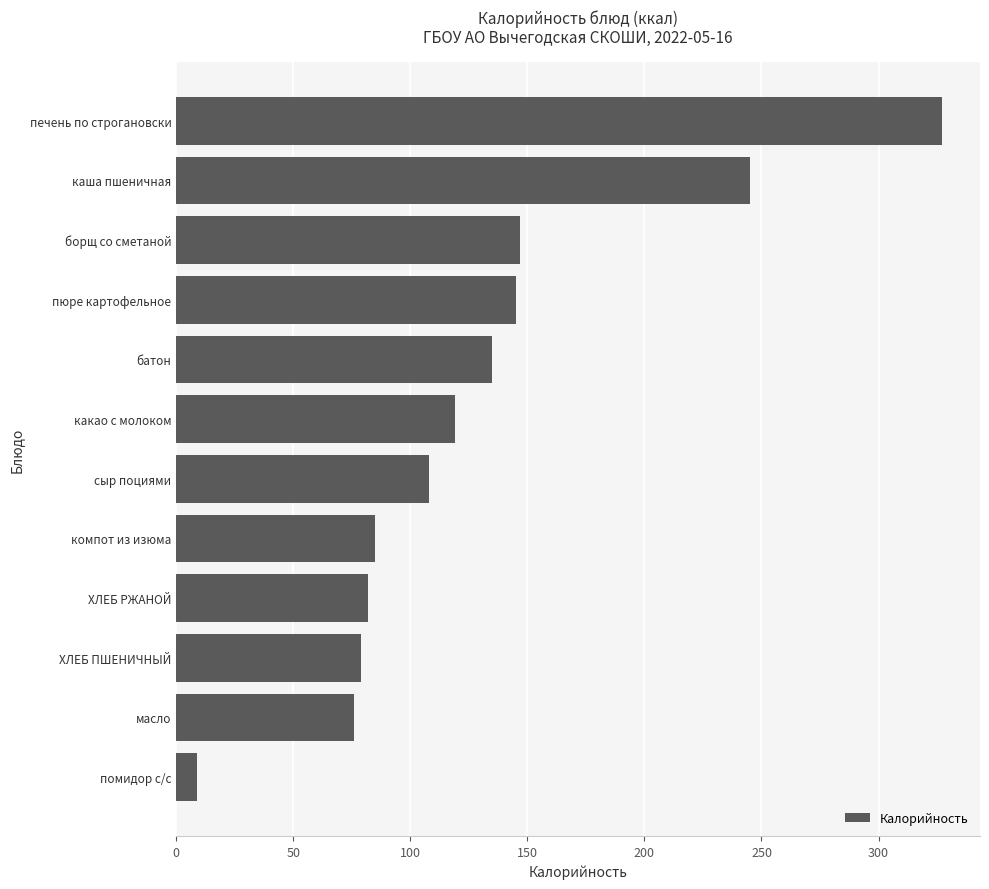

True or false: the data shows 135 at батон.

True